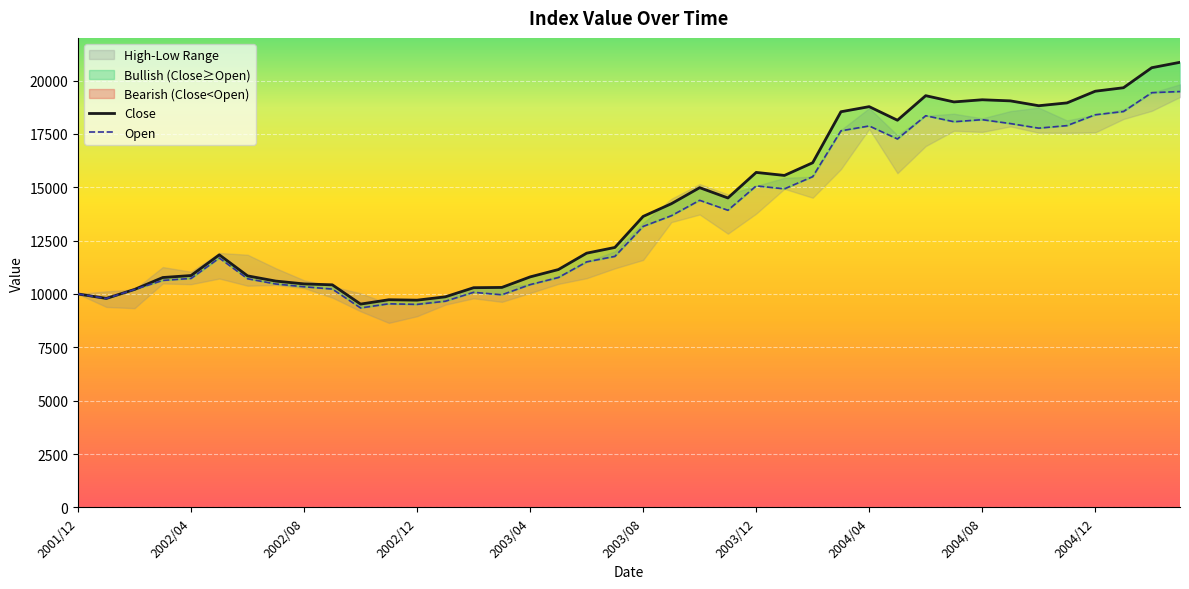

What is the sum of all Open values?

544888.9